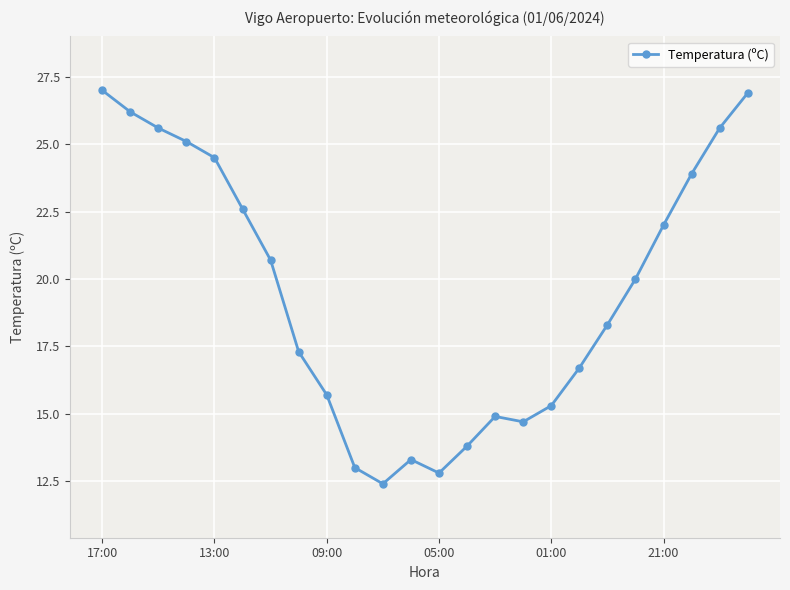

What is the value of the 14th point from the left?

13.8